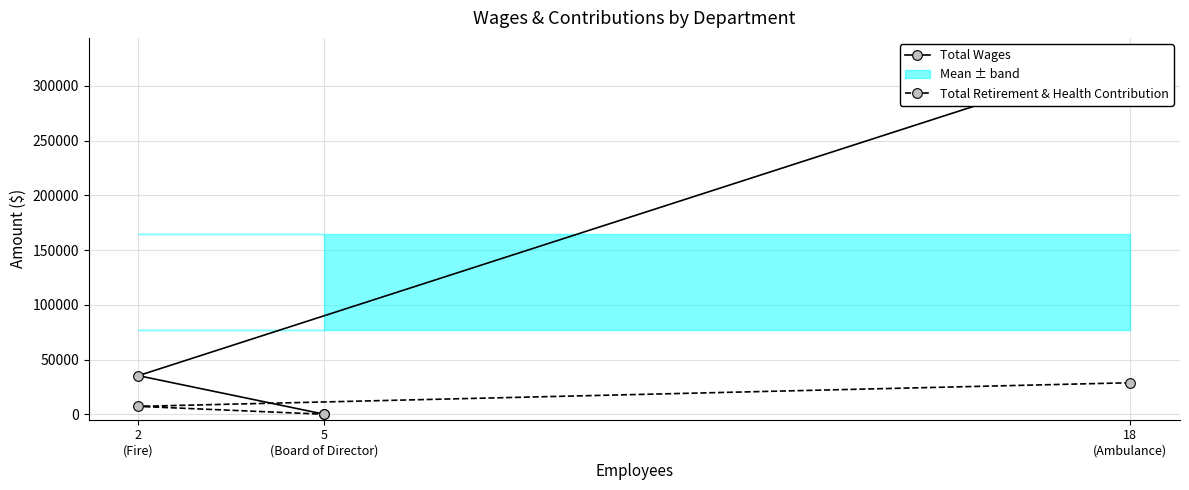

Count the Total Wages values in the range 0 to 327588.

3